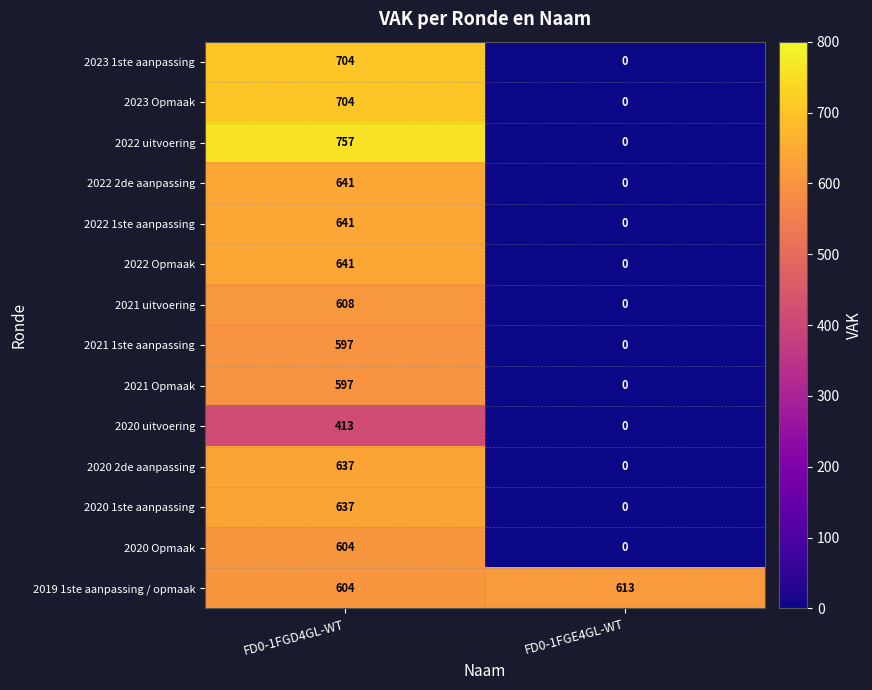

Reading right to left, extract all data points from this chart.

2023 1ste aanpassing: FD0-1FGE4GL-WT=0	FD0-1FGD4GL-WT=704
2023 Opmaak: FD0-1FGE4GL-WT=0	FD0-1FGD4GL-WT=704
2022 uitvoering: FD0-1FGE4GL-WT=0	FD0-1FGD4GL-WT=757
2022 2de aanpassing: FD0-1FGE4GL-WT=0	FD0-1FGD4GL-WT=641
2022 1ste aanpassing: FD0-1FGE4GL-WT=0	FD0-1FGD4GL-WT=641
2022 Opmaak: FD0-1FGE4GL-WT=0	FD0-1FGD4GL-WT=641
2021 uitvoering: FD0-1FGE4GL-WT=0	FD0-1FGD4GL-WT=608
2021 1ste aanpassing: FD0-1FGE4GL-WT=0	FD0-1FGD4GL-WT=597
2021 Opmaak: FD0-1FGE4GL-WT=0	FD0-1FGD4GL-WT=597
2020 uitvoering: FD0-1FGE4GL-WT=0	FD0-1FGD4GL-WT=413
2020 2de aanpassing: FD0-1FGE4GL-WT=0	FD0-1FGD4GL-WT=637
2020 1ste aanpassing: FD0-1FGE4GL-WT=0	FD0-1FGD4GL-WT=637
2020 Opmaak: FD0-1FGE4GL-WT=0	FD0-1FGD4GL-WT=604
2019 1ste aanpassing / opmaak: FD0-1FGE4GL-WT=613	FD0-1FGD4GL-WT=604